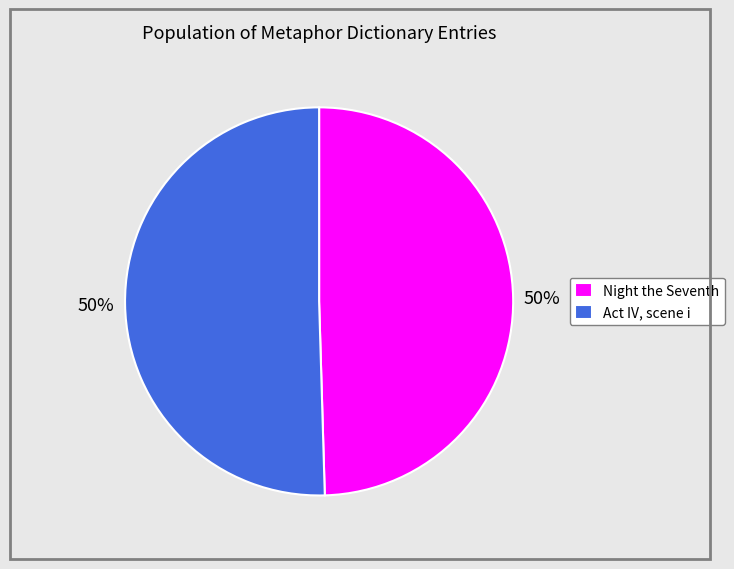

True or false: Night the Seventh accounts for 59% of the total.

False